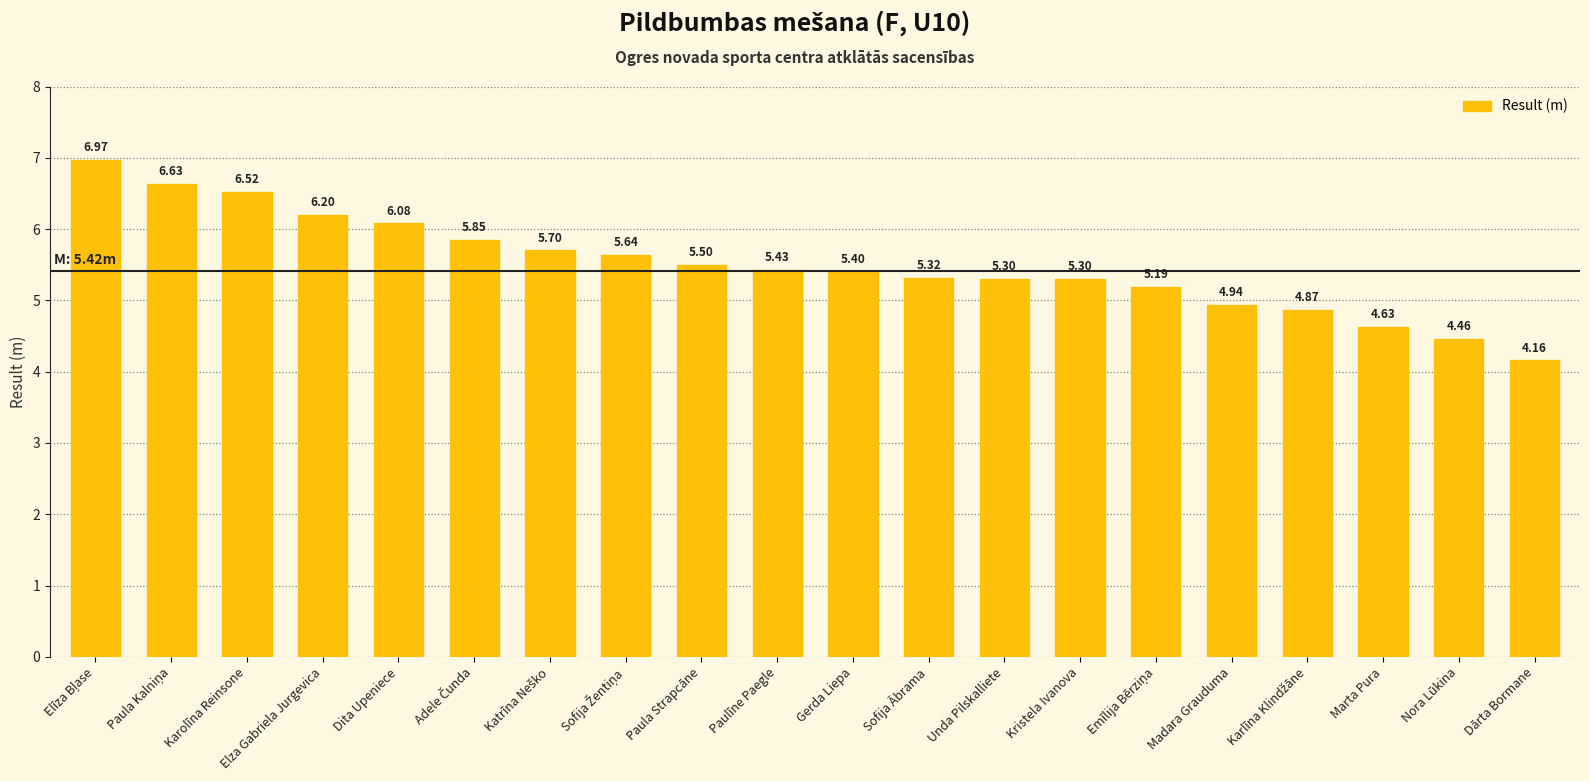

Where is the data nearest to the value 5?

Madara Grauduma